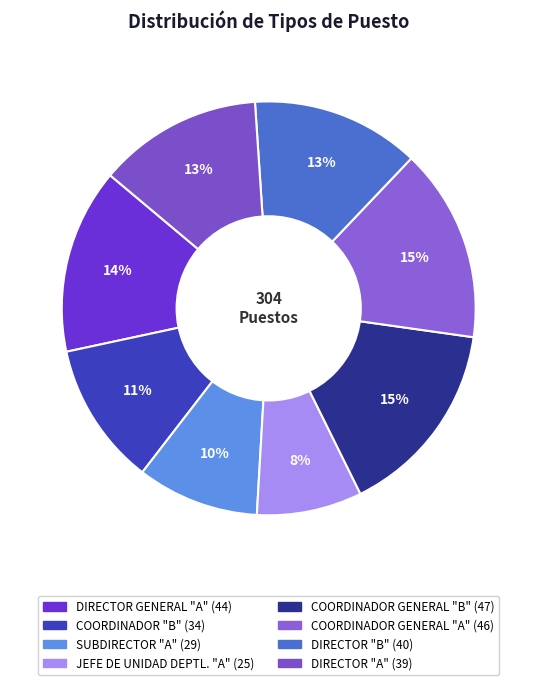

How many segments does this pie chart have?

8